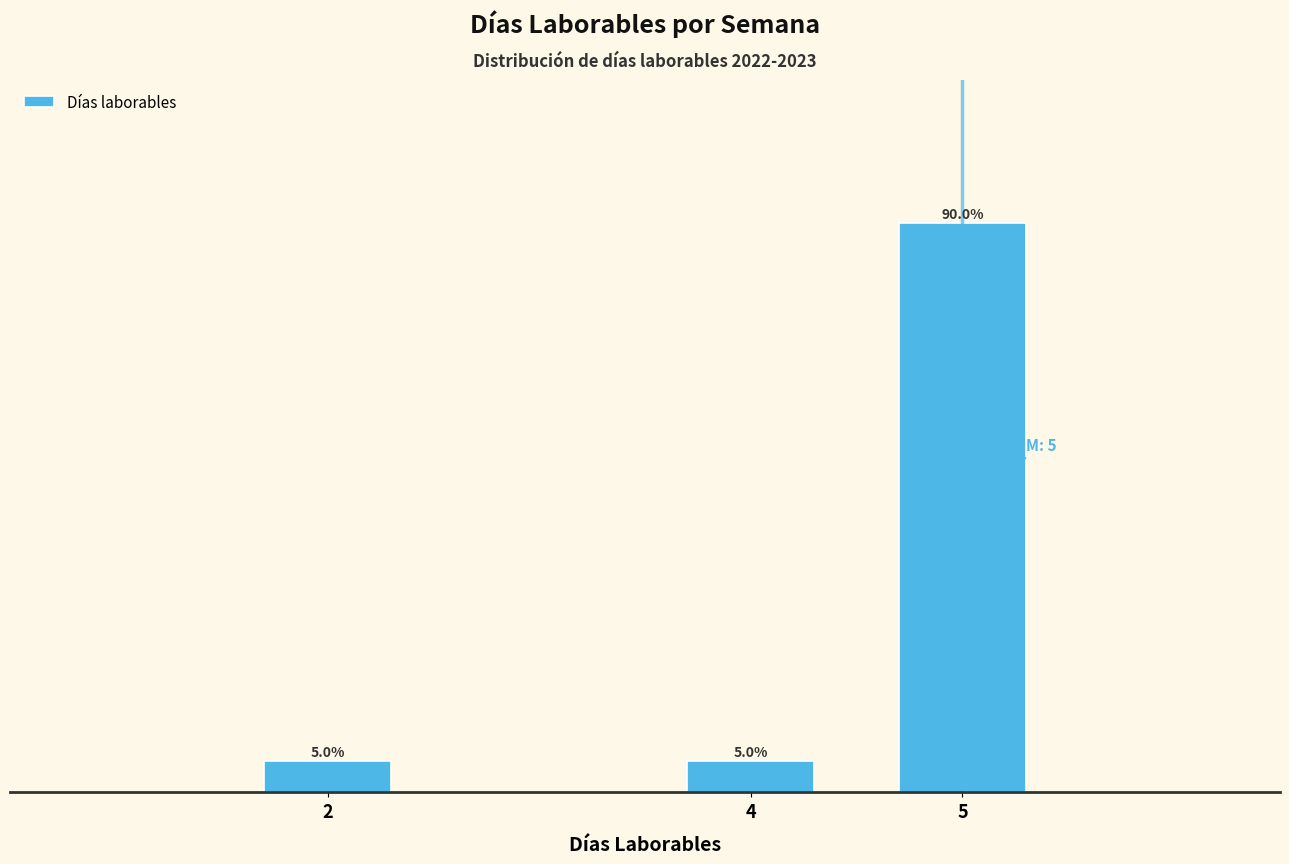

Reading right to left, extract all data points from this chart.

90	5	5